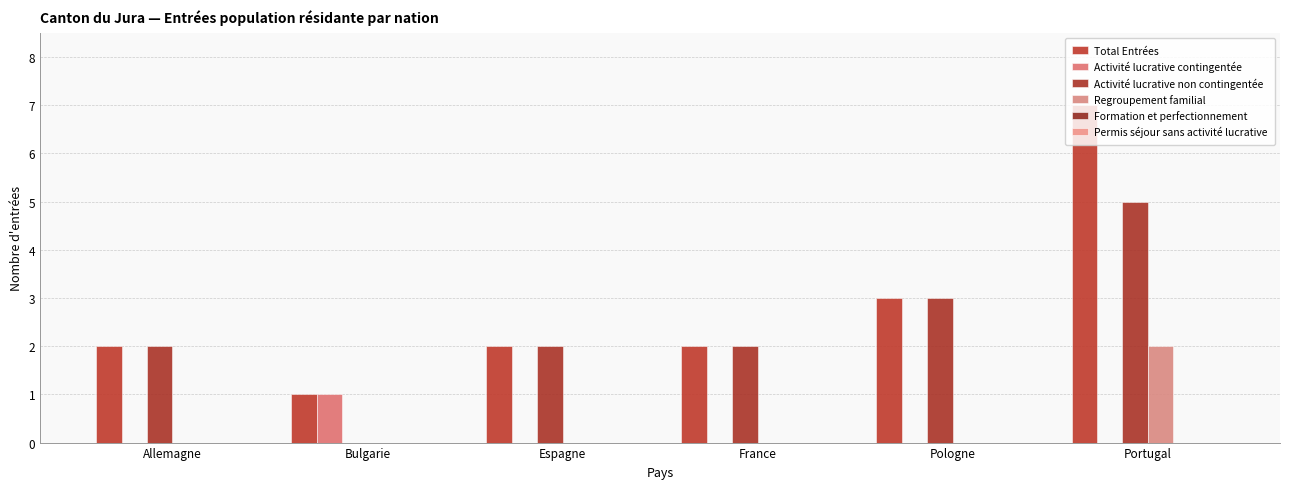

What is the average value of the Activité lucrative non contingentée series?

2